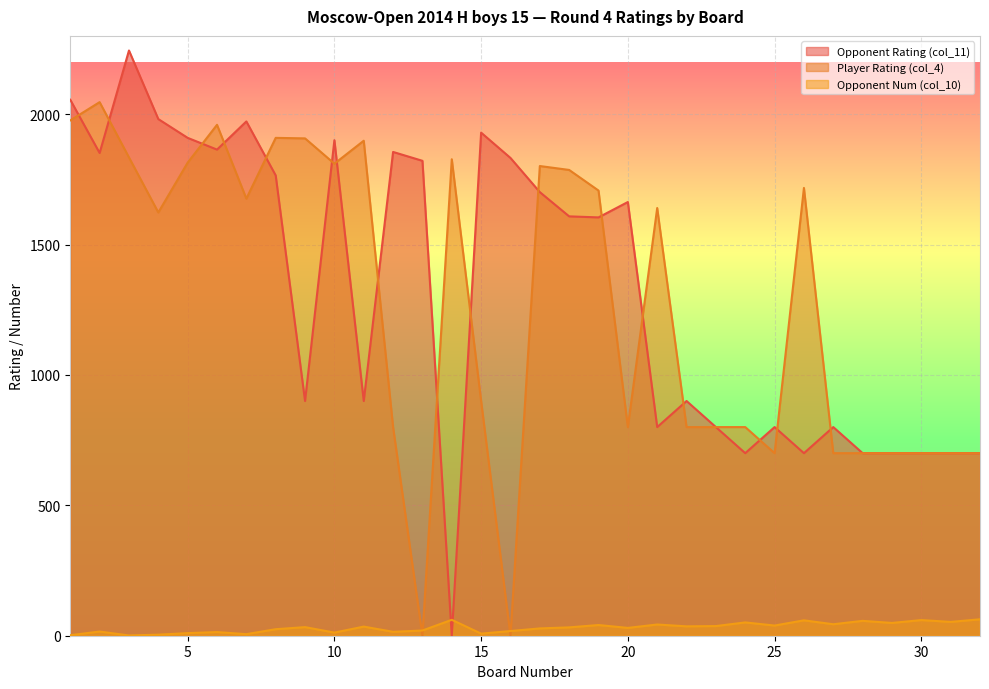

At which label is Player Rating (col_4) closest to 1023?

15